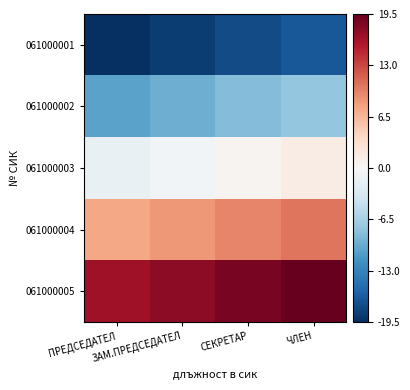

Rank the series by their maximum value, from highest to lowest.

061000005, 061000004, 061000003, 061000002, 061000001